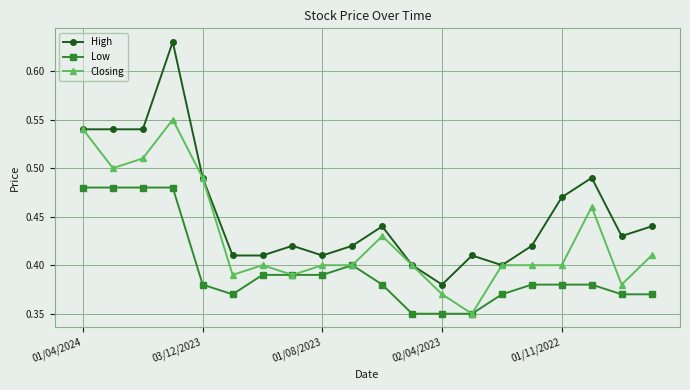

Which series has the largest total across all categories?

High